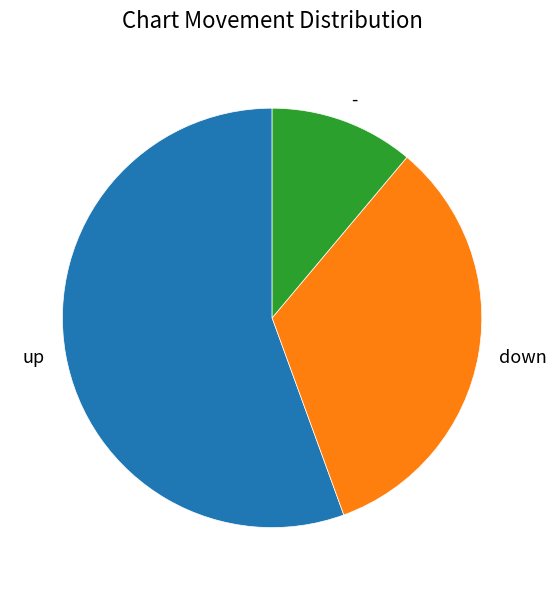

Which category has the biggest portion of the pie?

up